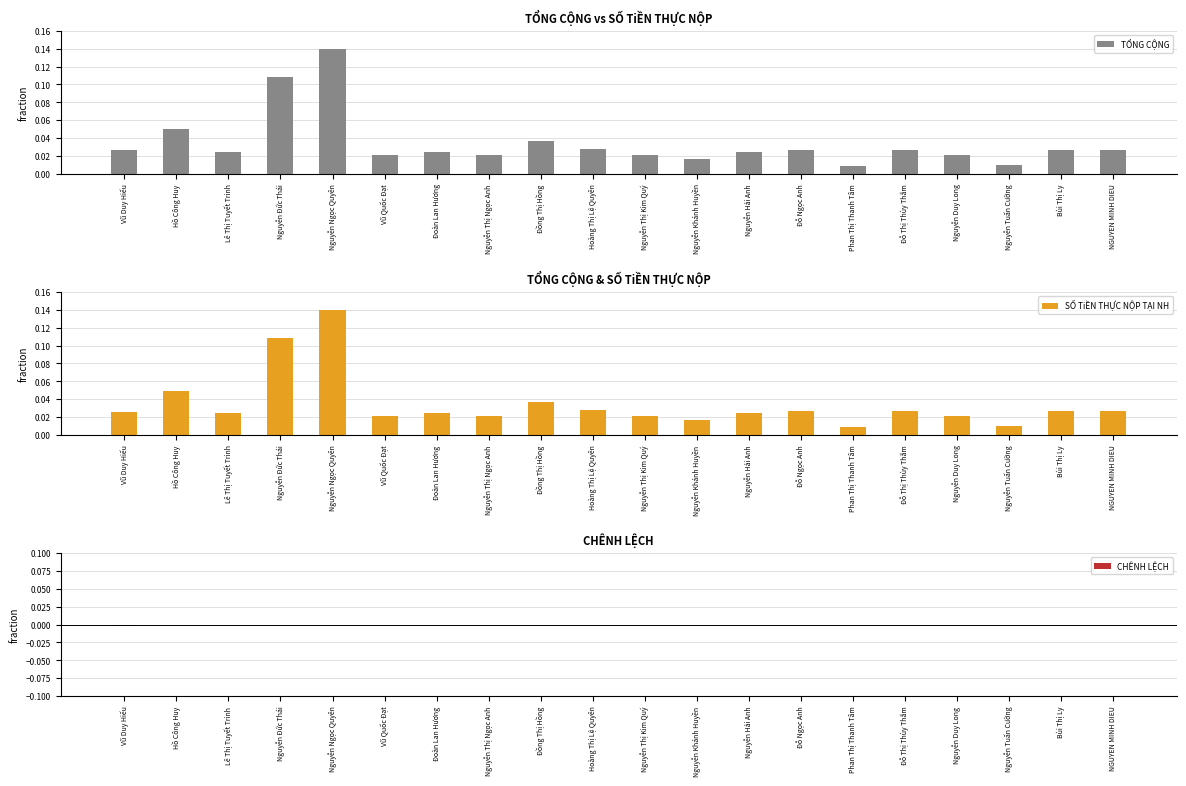

Reading right to left, transcribe all the data shown in this chart.

TỔNG CỘNG: 0.0	0.0	0.0	0.0	0.0	0.0	0.0	0.0	0.0	0.0	0.0	0.0	0.0	0.0	0.0	0.1	0.1	0.0	0.0	0.0
SỐ TiỀN THỰC NỘP TẠI NH: 0.0	0.0	0.0	0.0	0.0	0.0	0.0	0.0	0.0	0.0	0.0	0.0	0.0	0.0	0.0	0.1	0.1	0.0	0.0	0.0
CHÊNH LỆCH: 0.0	0.0	0.0	0.0	0.0	0.0	0.0	0.0	0.0	0.0	0.0	0.0	0.0	0.0	0.0	0.0	0.0	0.0	0.0	-0.0